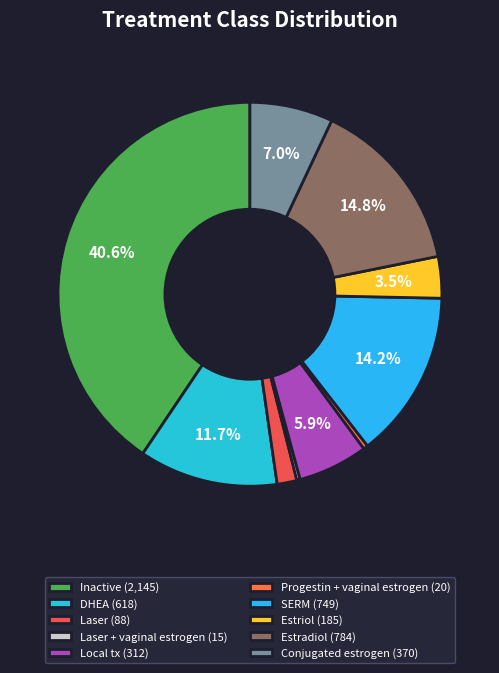

How many slices are in this pie chart?

10